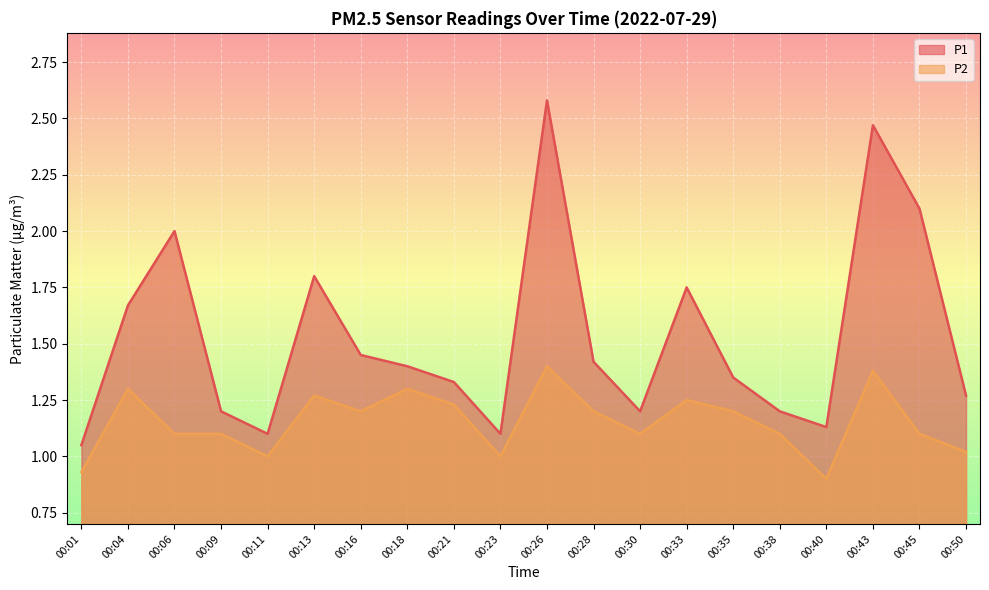

What is the difference between the second highest and second lowest values in the P1 series?

1.4